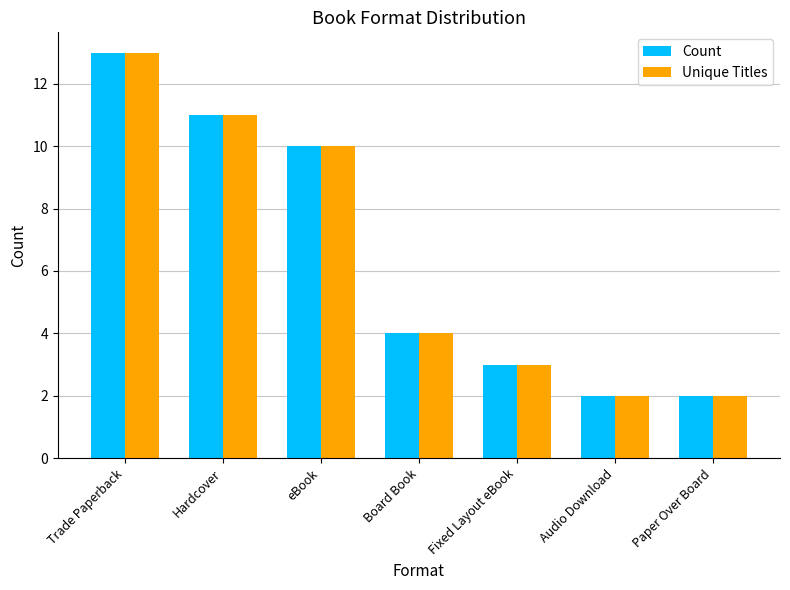

What is the difference between the Count values at Board Book and Audio Download?

2